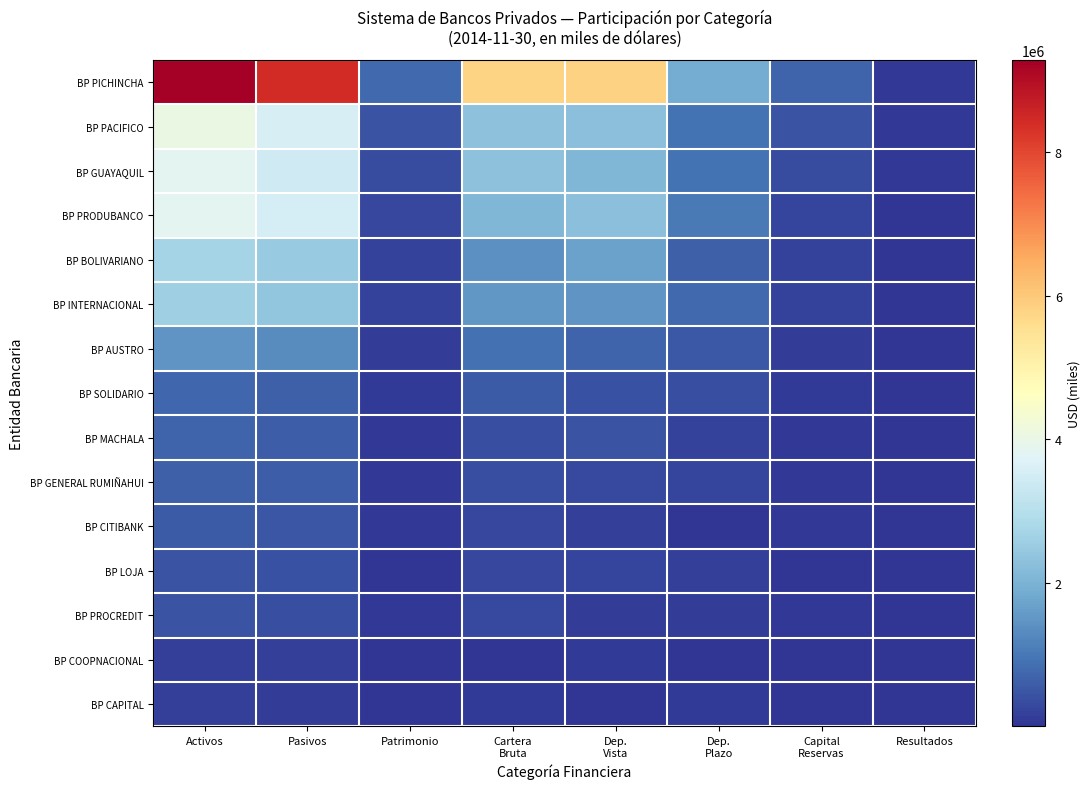

Which series has the largest total across all categories?

BP PICHINCHA